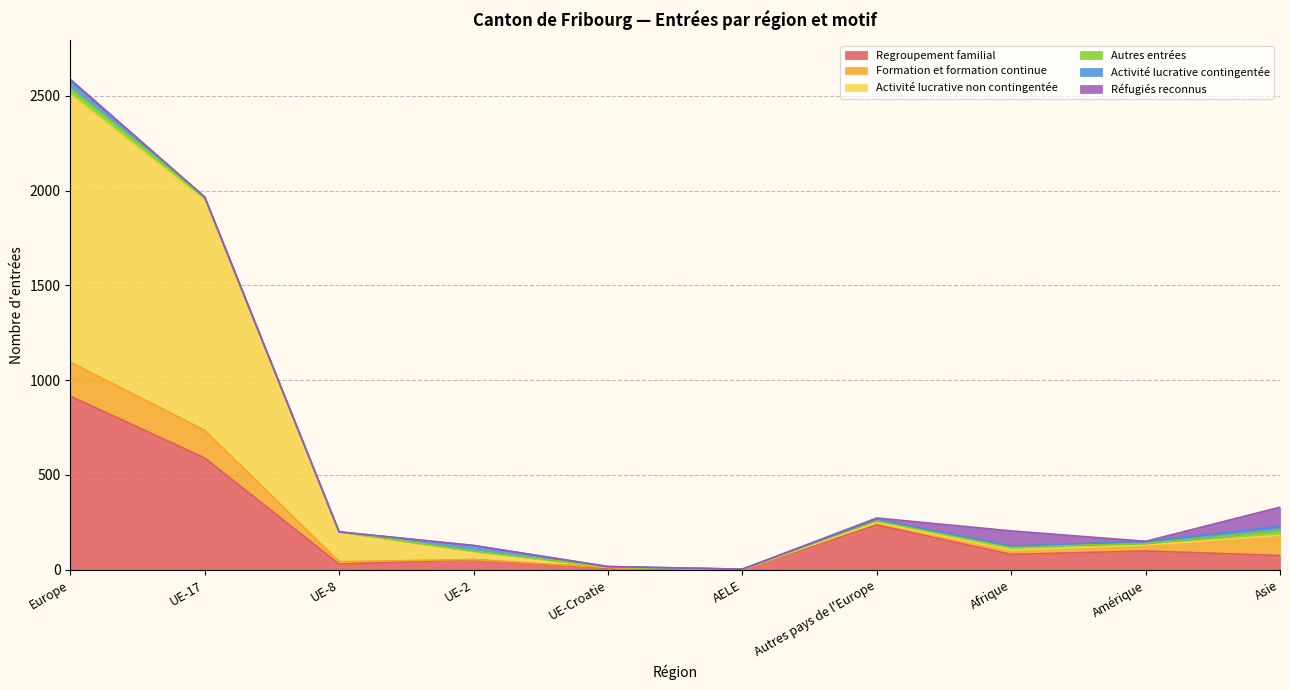

At which label does Formation et formation continue first exceed 23?

Europe